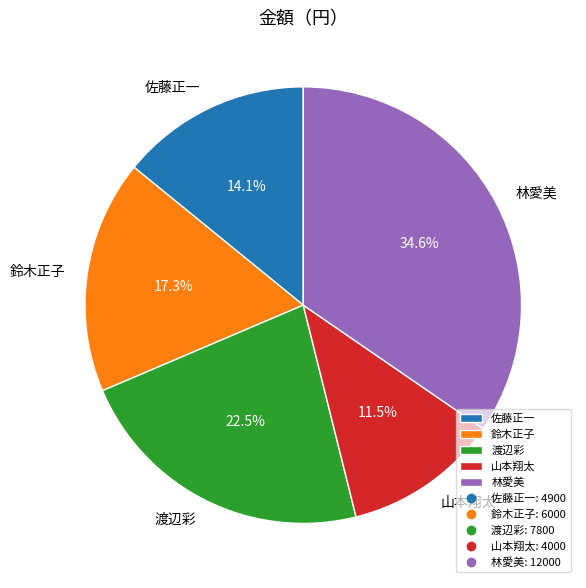

Between 渡辺彩 and 鈴木正子, which is larger?

渡辺彩